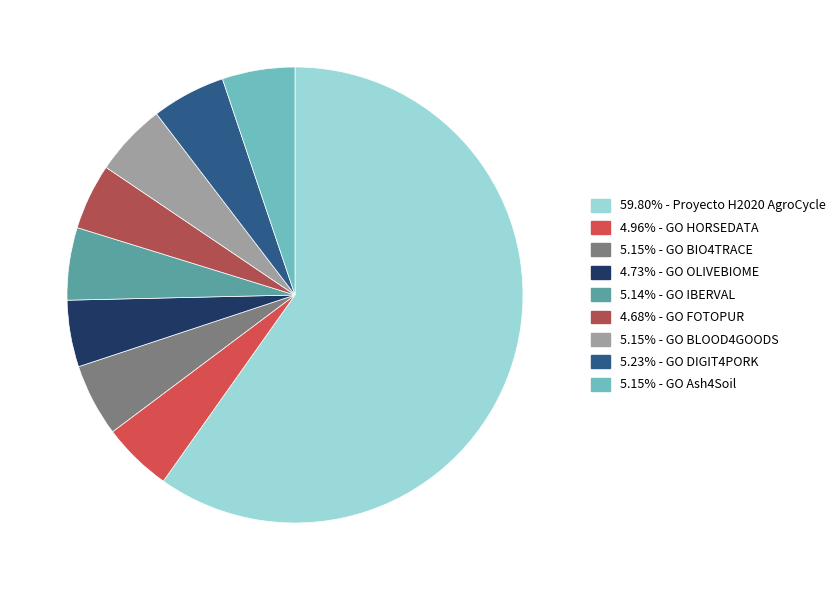

Is there a majority slice in this chart?

Yes